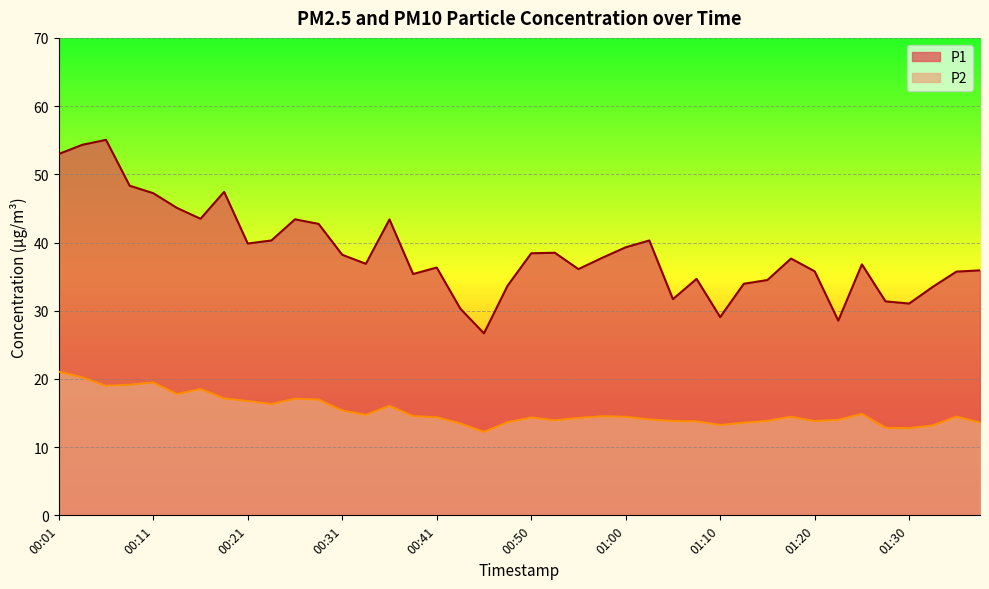

Rank the categories by P2 value from lowest to highest.

00:45, 01:30, 01:27, 01:32, 01:10, 00:43, 01:13, 01:37, 00:48, 01:08, 01:05, 01:20, 01:15, 00:53, 01:22, 01:03, 00:55, 00:50, 00:41, 01:00, 01:18, 01:35, 00:58, 00:38, 00:33, 01:25, 00:31, 00:36, 00:23, 00:21, 00:28, 00:26, 00:18, 00:13, 00:16, 00:06, 00:08, 00:11, 00:03, 00:01